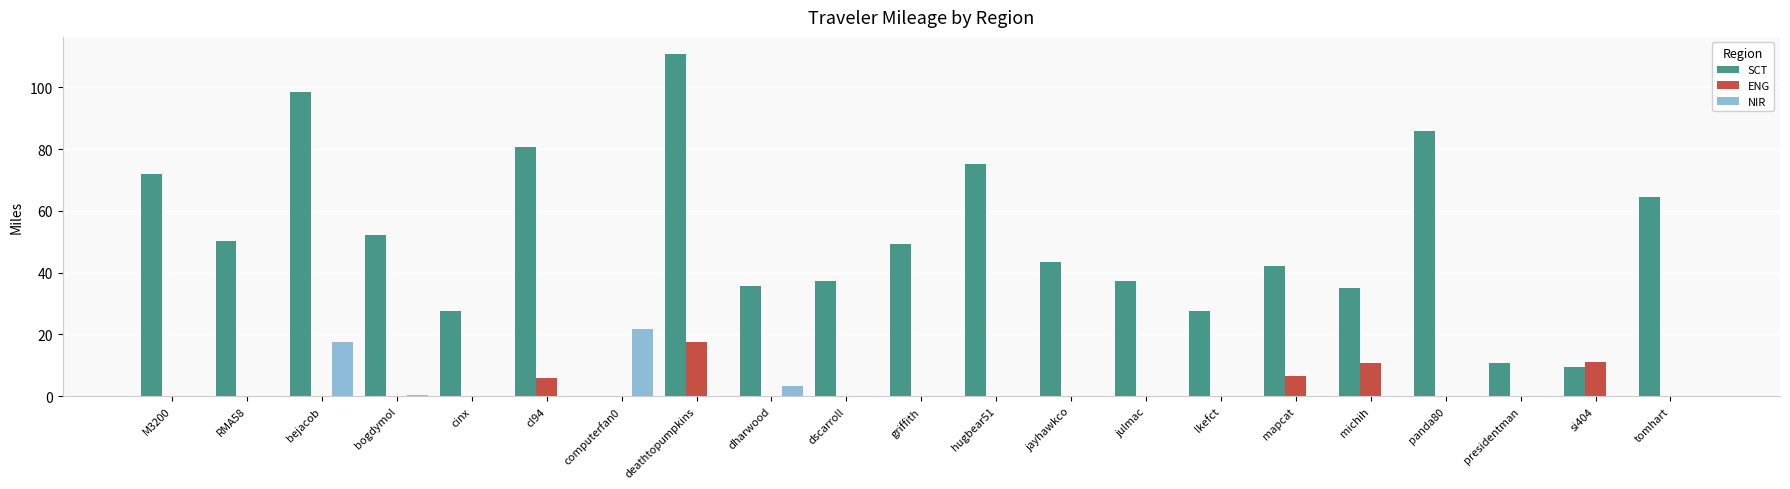

What is the greatest value displayed?

110.8